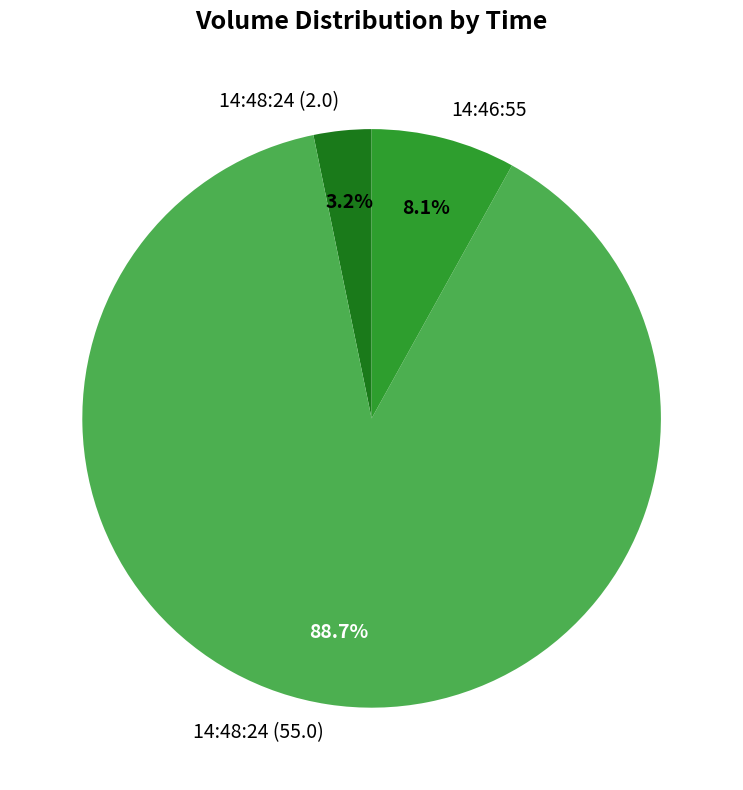

To the nearest percent, what is the combined percentage of 14:48:24 (55.0) and 14:46:55?

97%